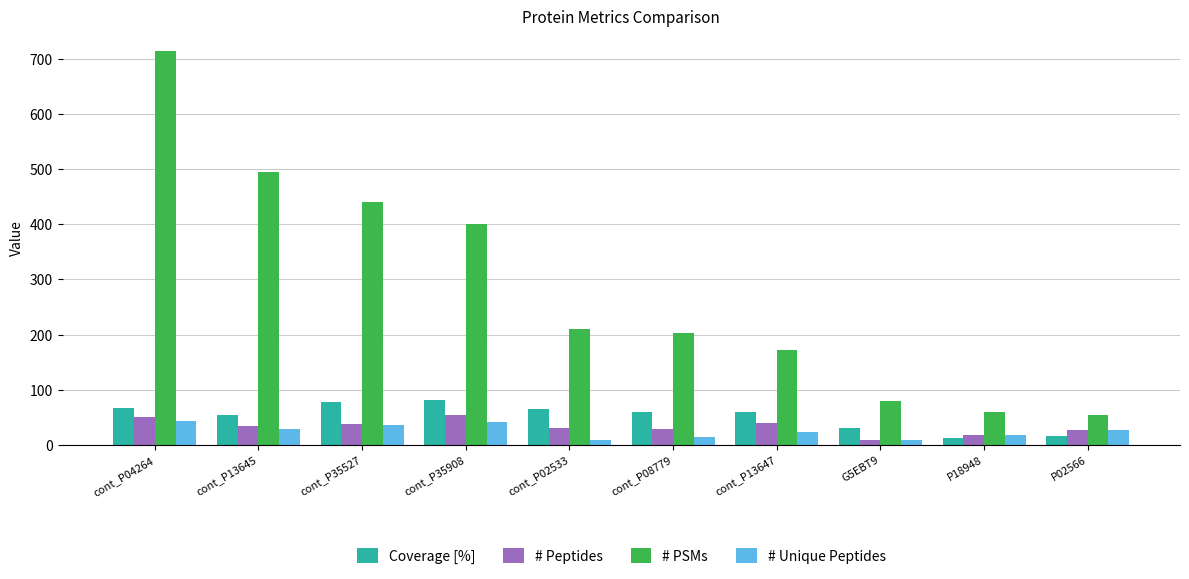

At which category is the sum across all series the highest?

cont_P04264